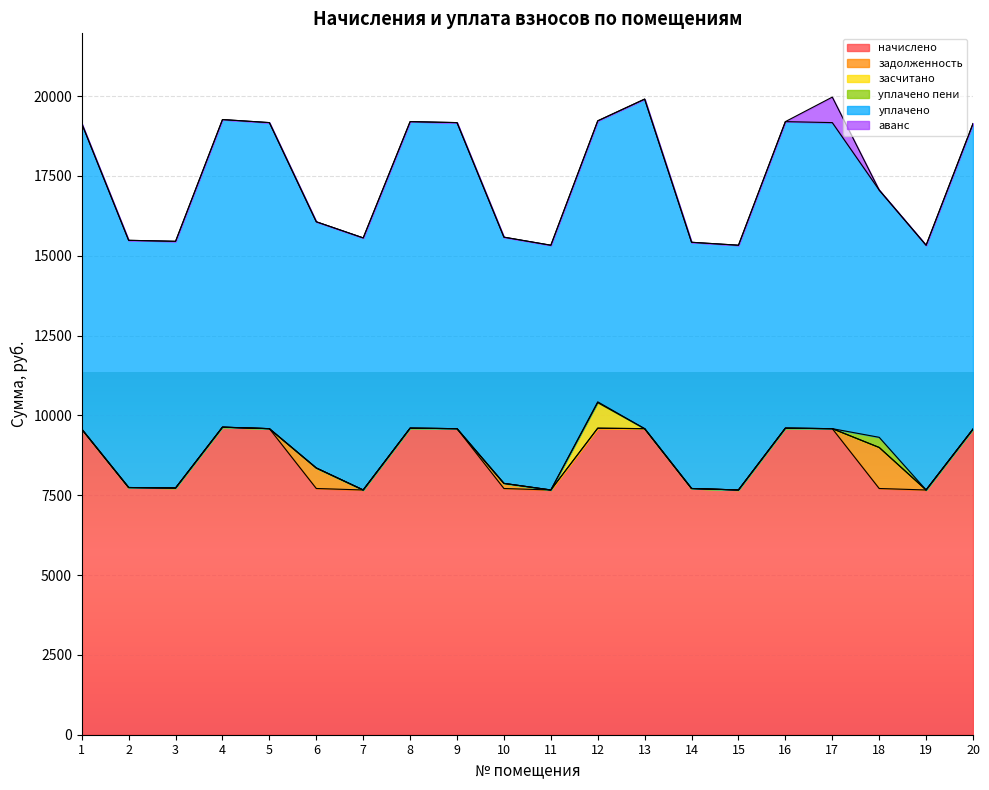

Rank the categories by засчитано value from lowest to highest.

1, 2, 3, 4, 5, 6, 7, 8, 9, 10, 11, 13, 14, 15, 16, 17, 18, 19, 20, 12